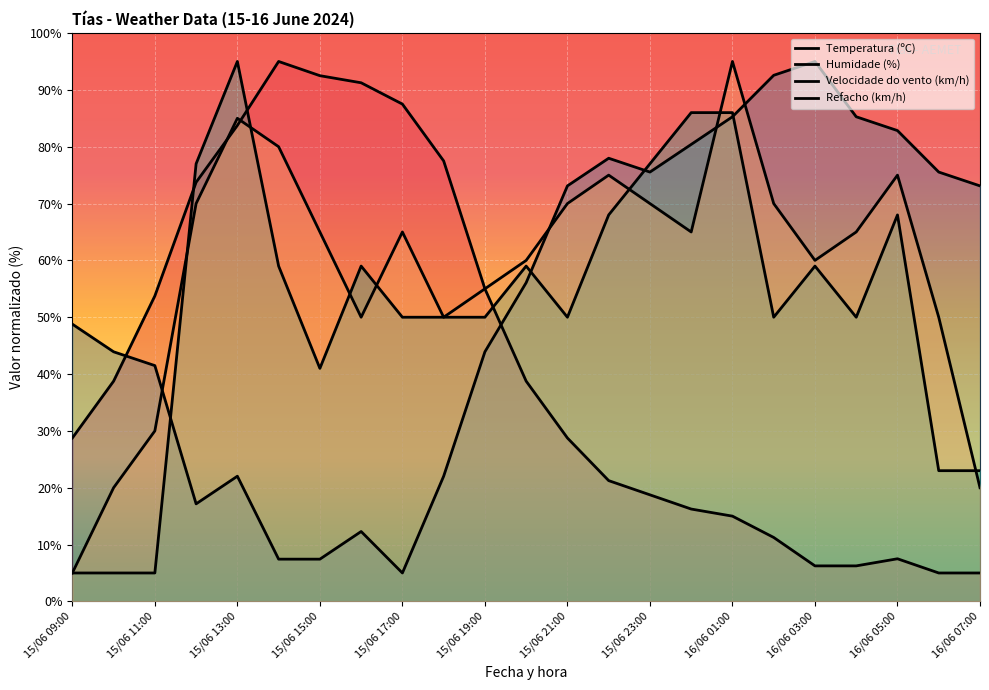

The value of Refacho (km/h) at 16/06 07:00 is 20.0. True or false?

True